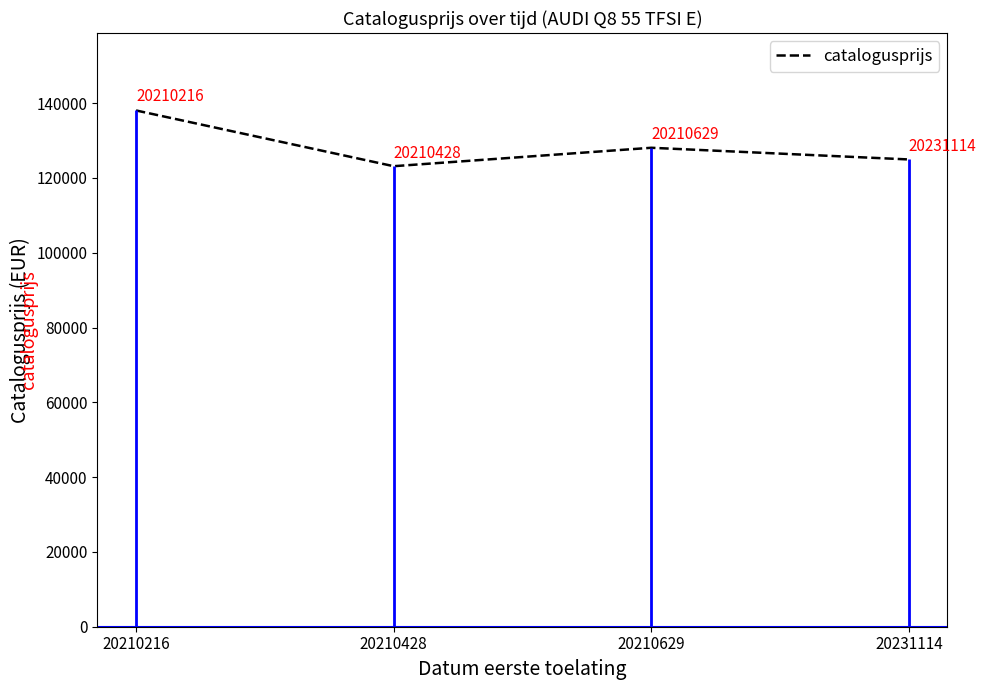

At which category does the data reach its first local peak?

20210629